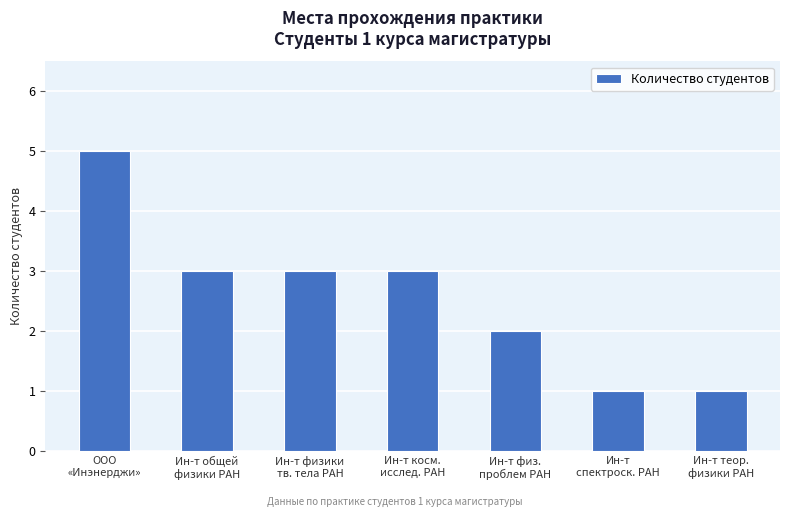

Which category has the highest value across all series?

ООО
«Инэнерджи»